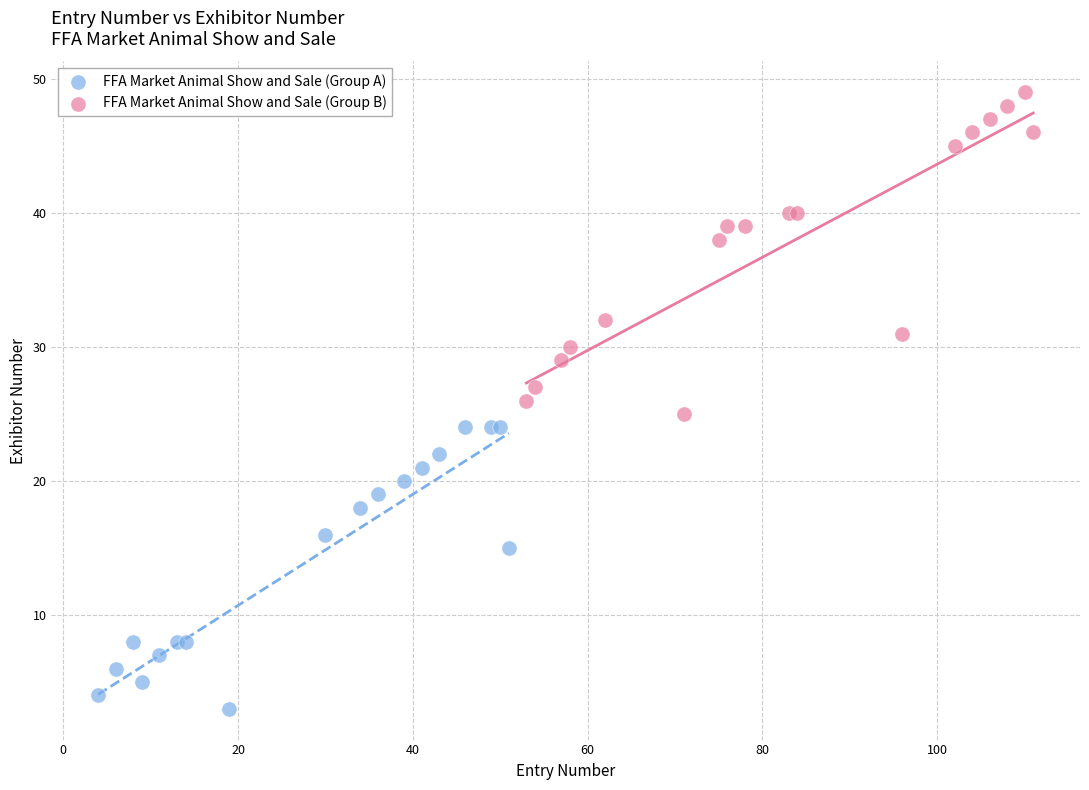

Which series has the widest spread of Y values?

FFA Market Animal Show and Sale (Group B)